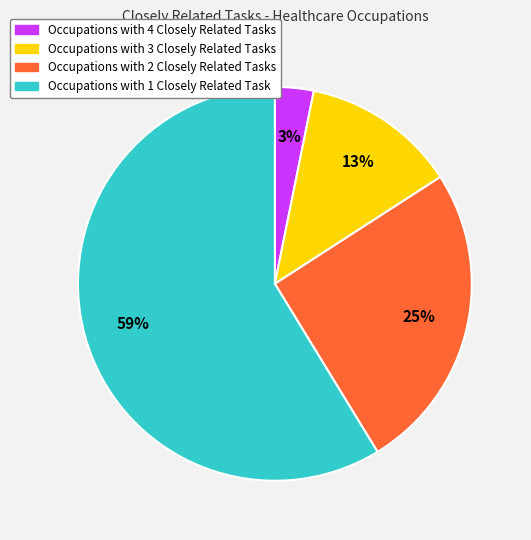

Does any single category account for the majority?

Yes